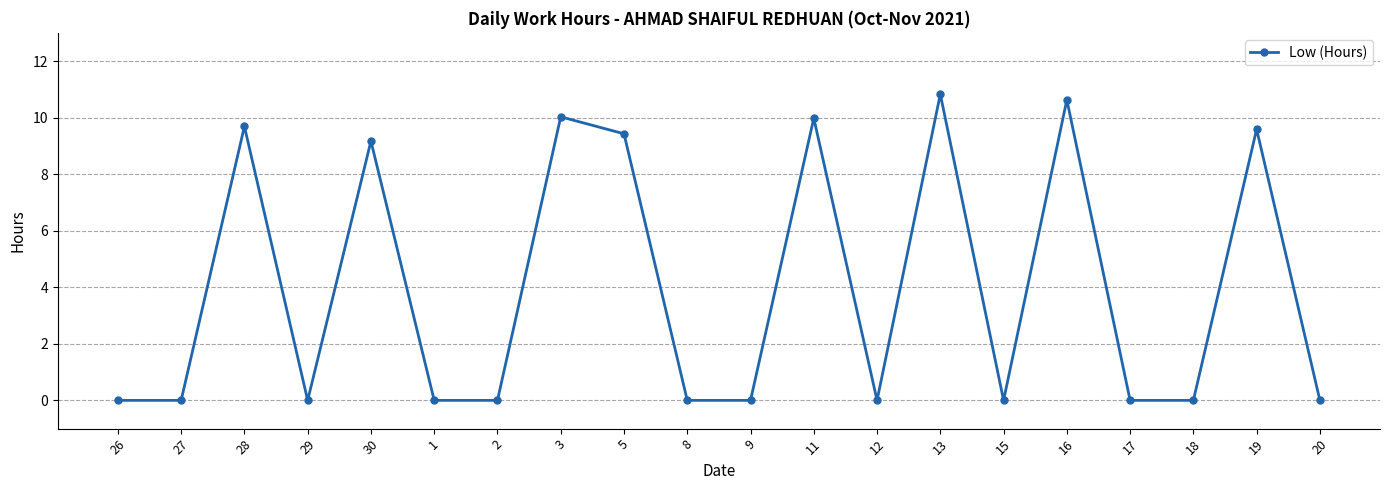

Reading left to right, list all the values displayed in this chart.

0.0	0.0	9.7	0.0	9.2	0.0	0.0	10.0	9.4	0.0	0.0	10.0	0.0	10.8	0.0	10.6	0.0	0.0	9.6	0.0